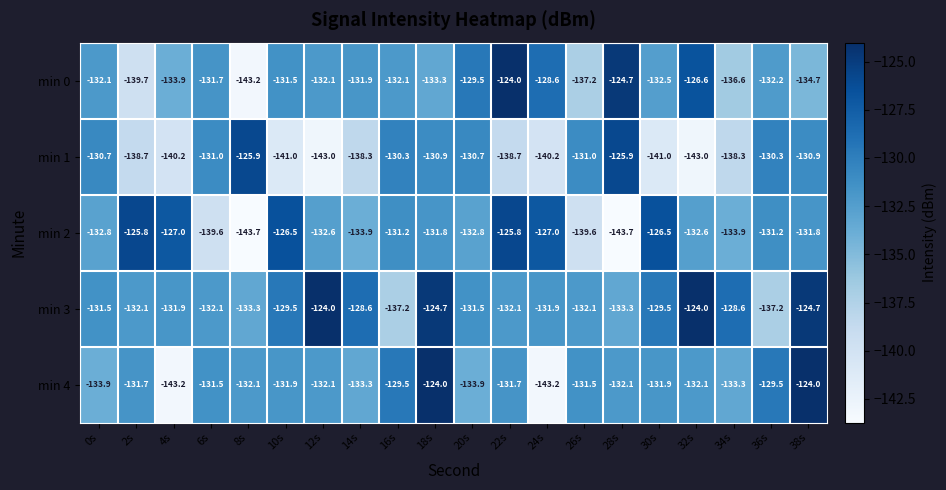

How many distinct data groups are displayed?

5